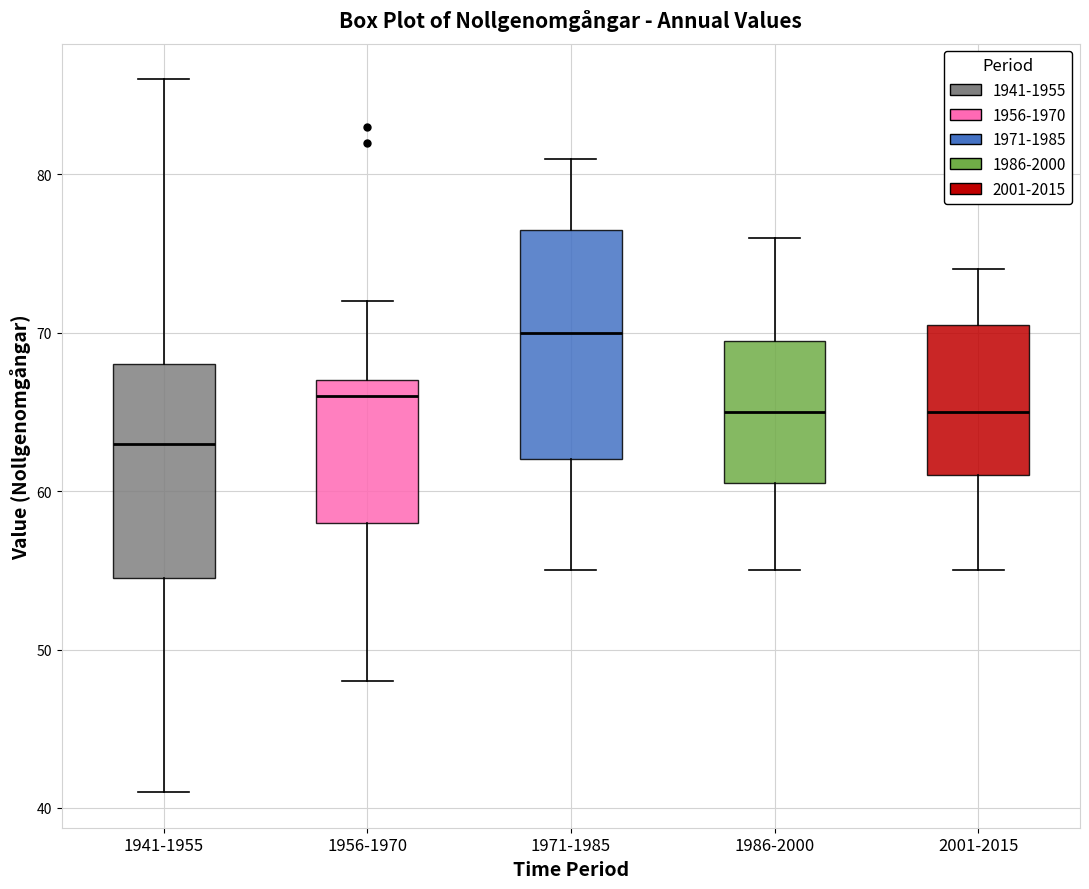

Which box's median line is the highest?

1971-1985